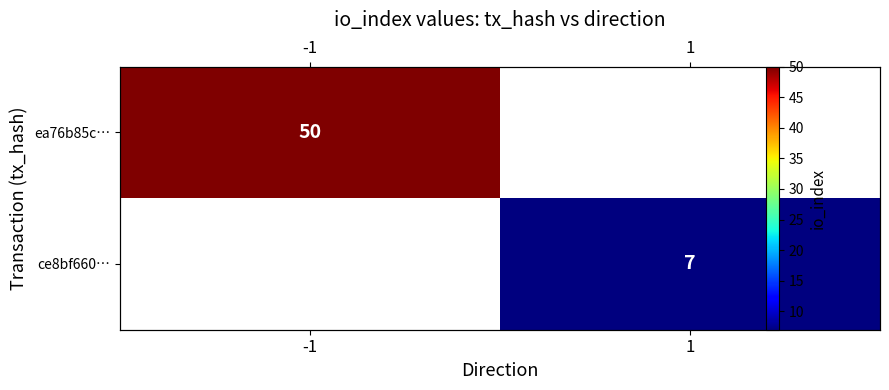

What value does the ce8bf660… series have at 1?

7.0